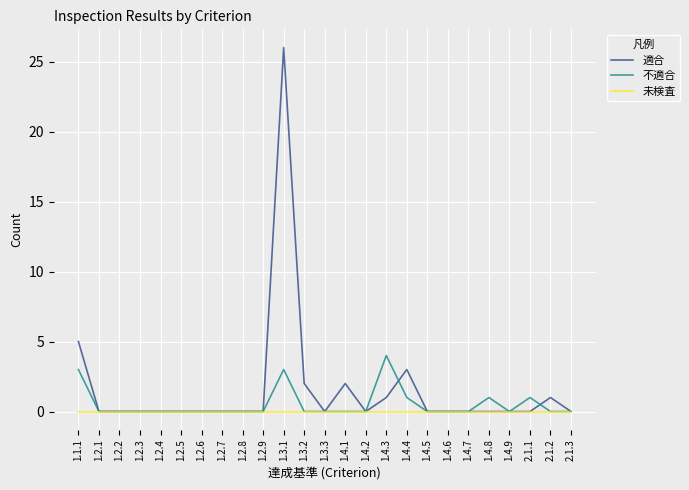

What is the maximum value for 不適合?

4